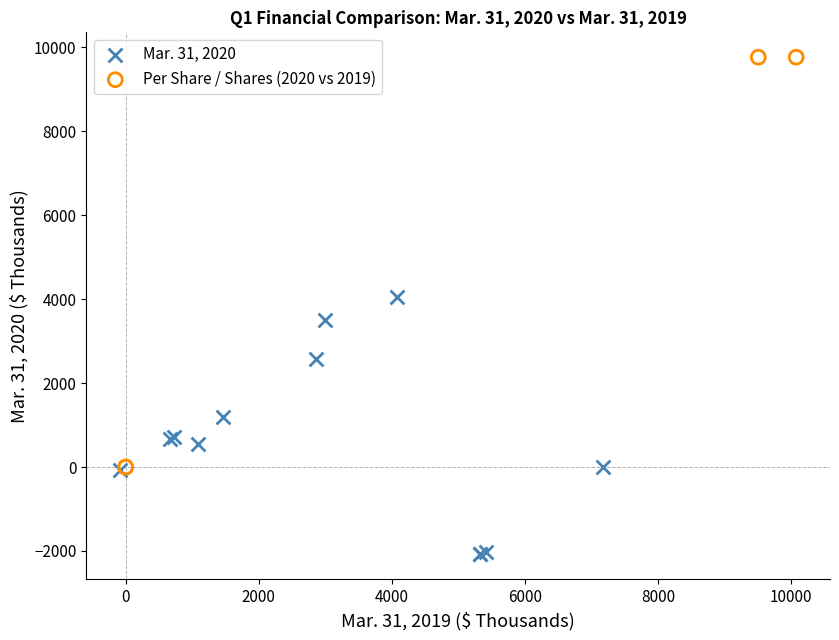

Which series contains the highest Y value?

Per Share / Shares (2020 vs 2019)